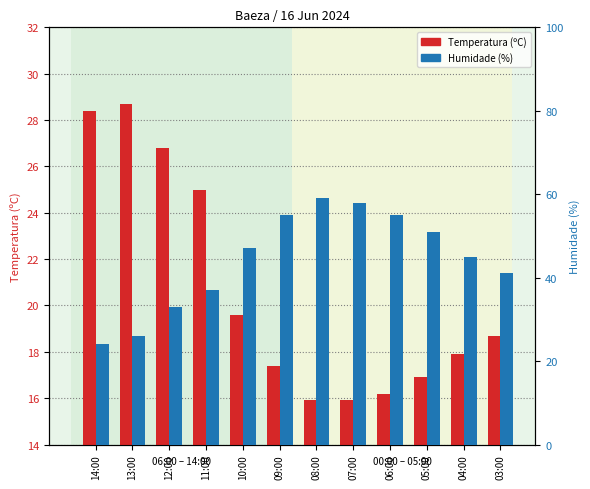

At which category is the sum across all series the highest?

08:00